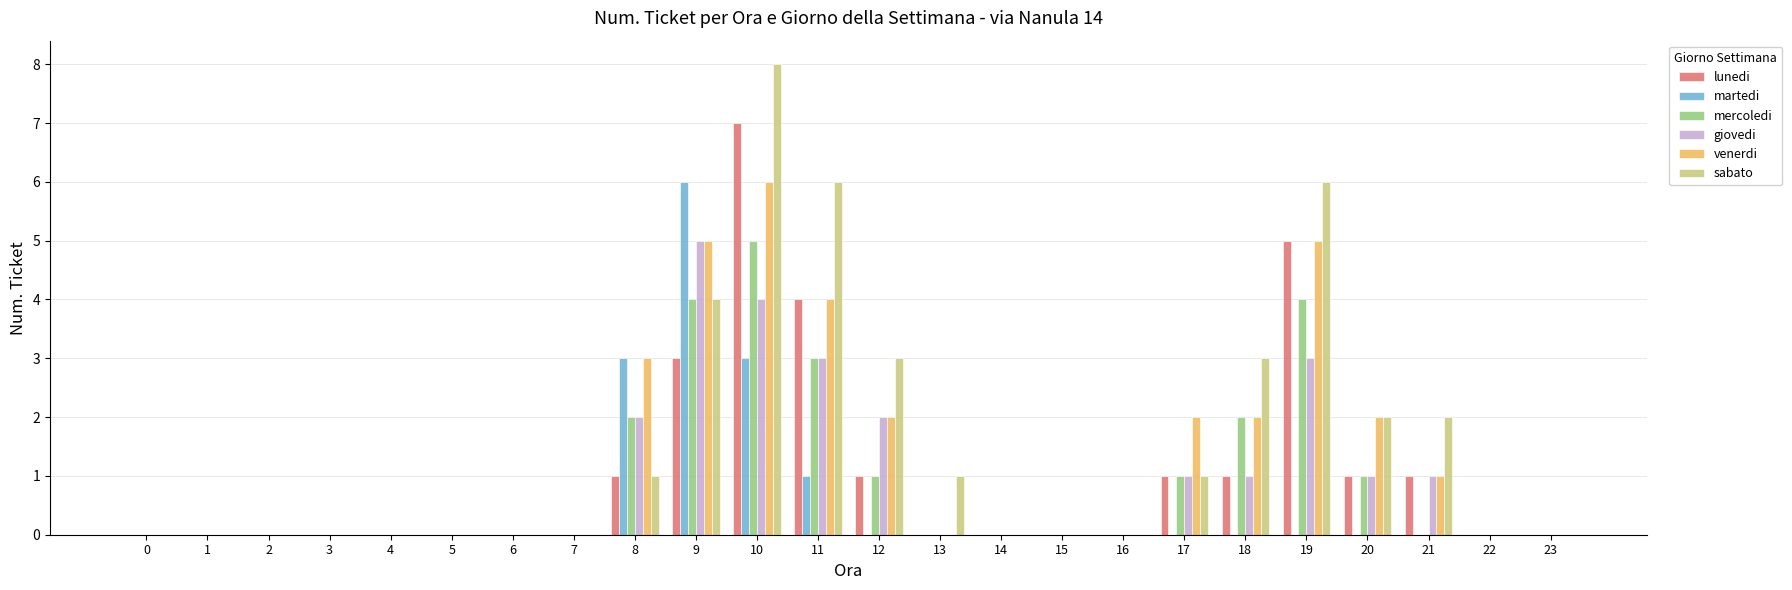

Read the mercoledi value at 19.

4